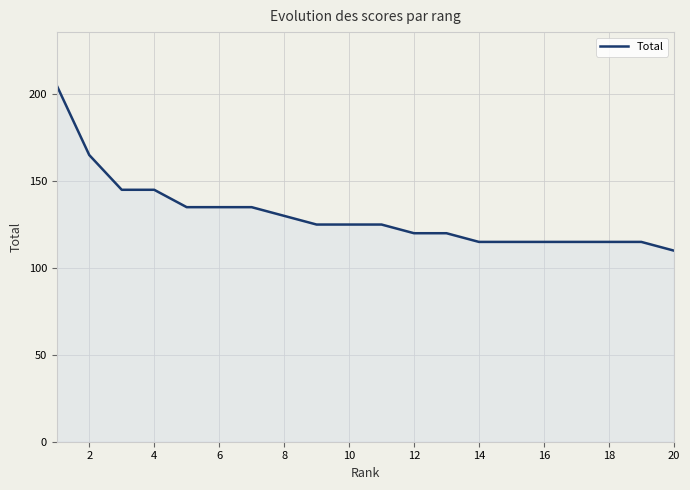

What is the maximum value shown in the chart?

205